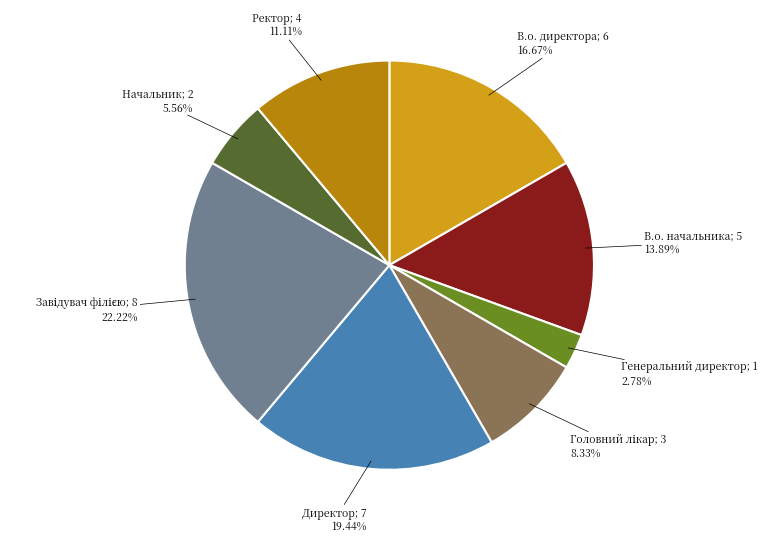

Count the number of slices in the pie.

8